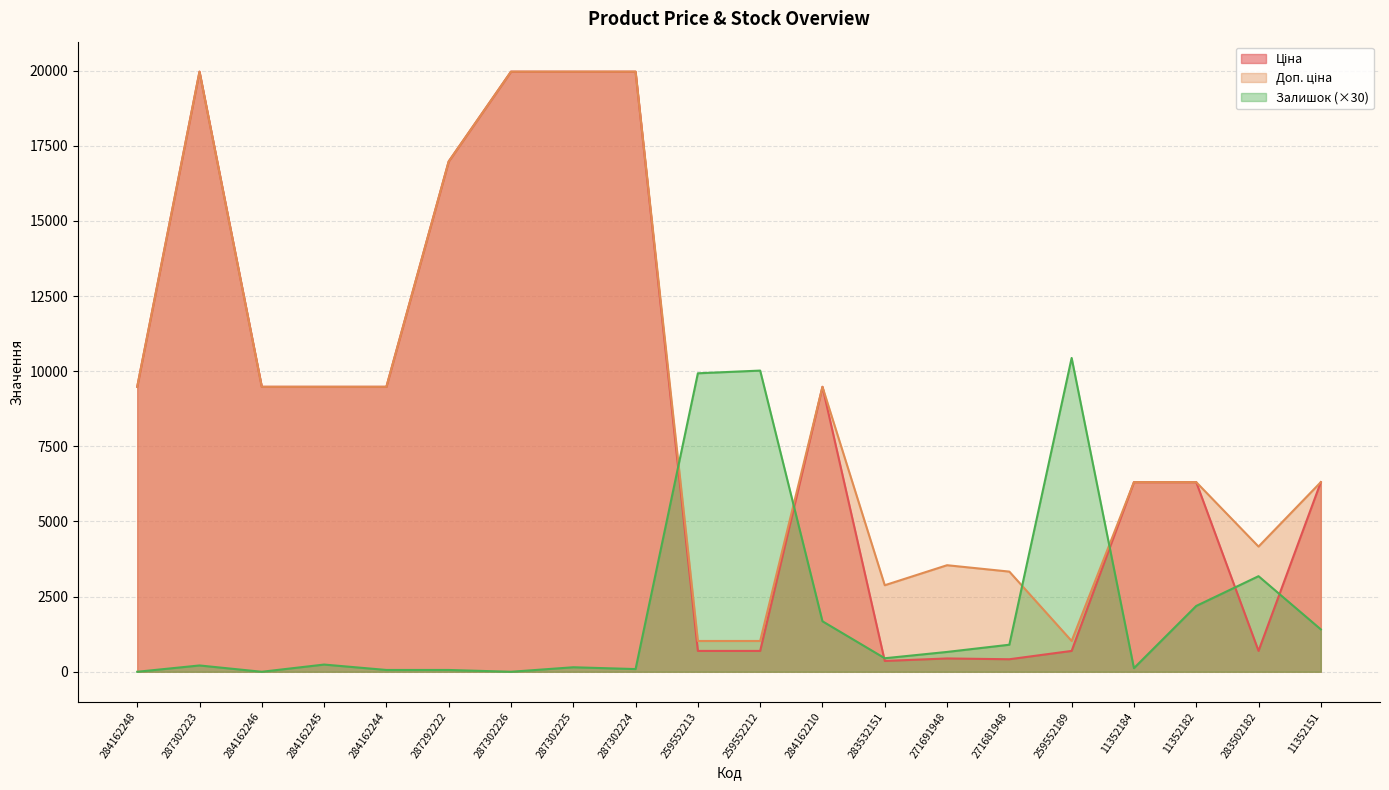

At how many categories does at least one series exceed 15878?

5